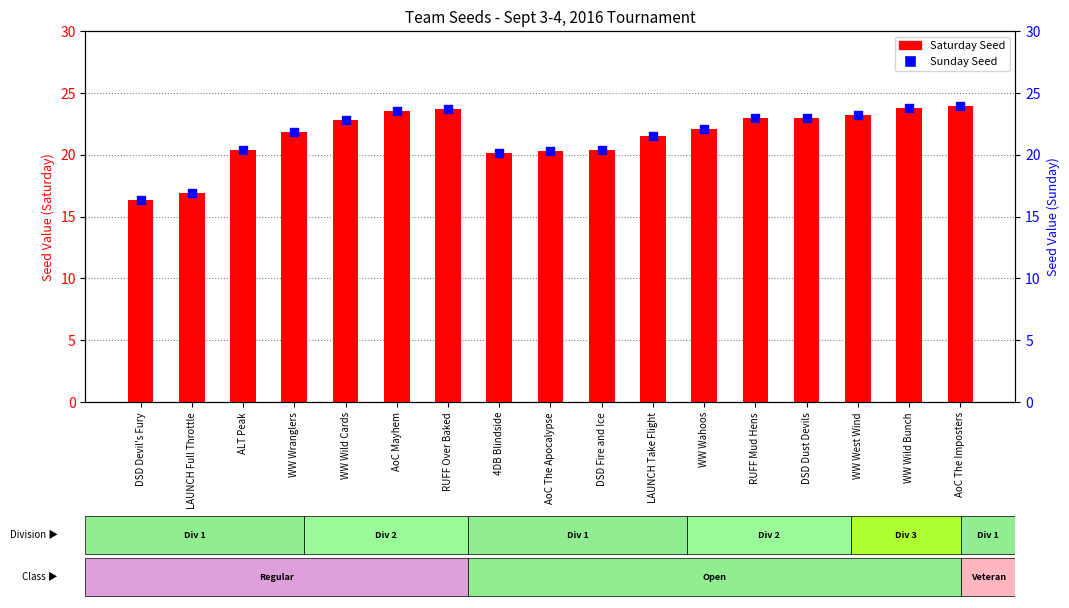

What is the total value across all series at AoC The Apocalypse?

40.6